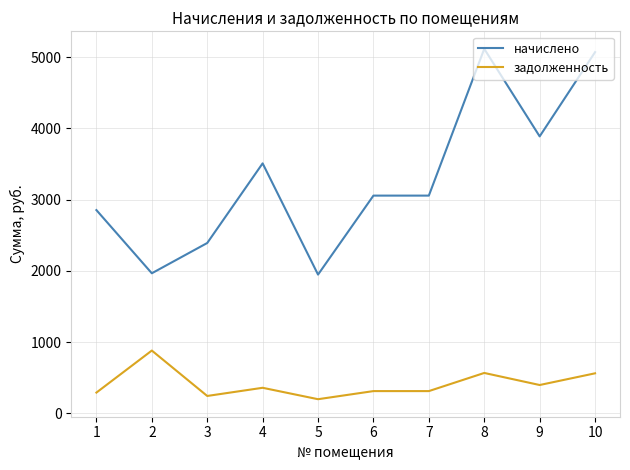

Which series has the largest total across all categories?

начислено